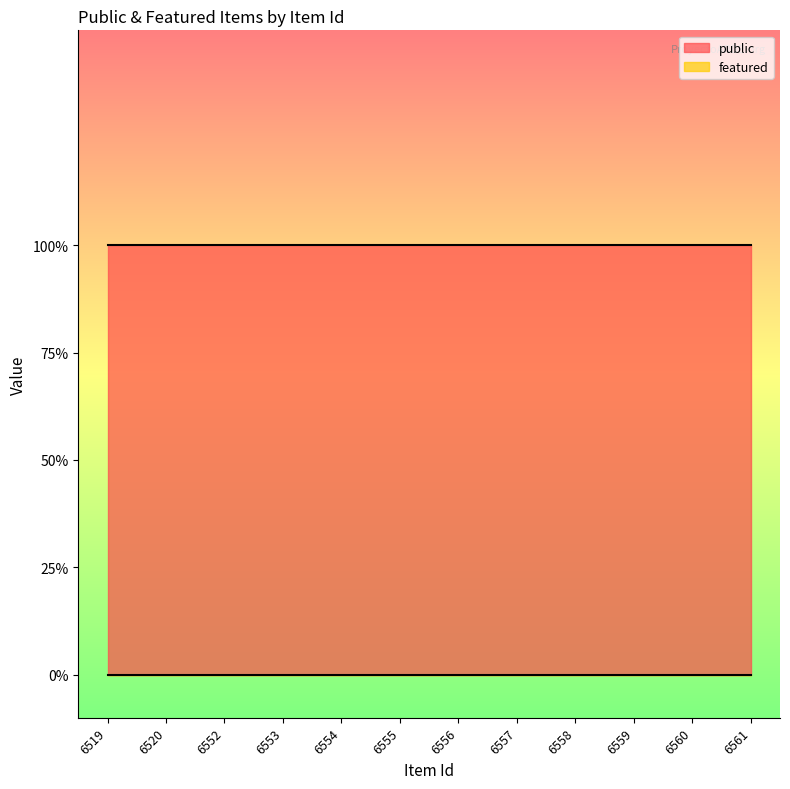

Is it true that public equals 1 at 6557?

True